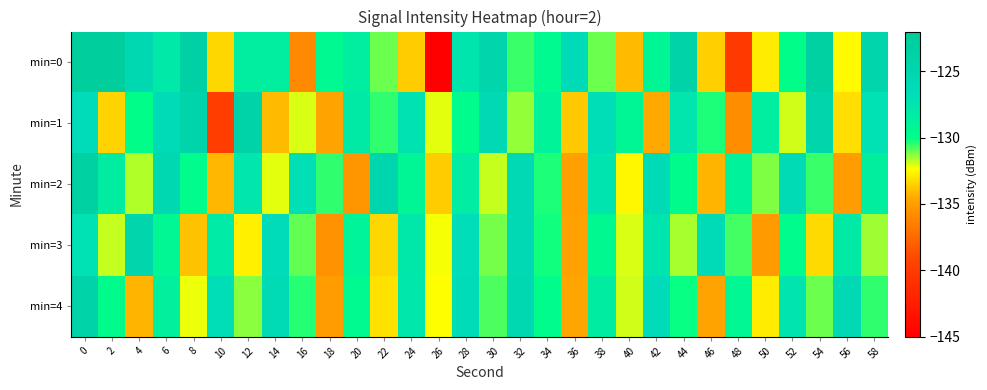

What is the spread (max minus min) of values at 16?

9.0